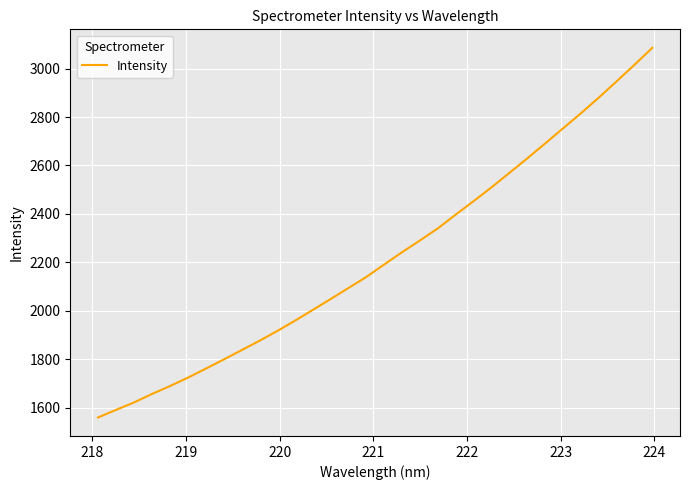

What is the maximum value shown in the chart?

3085.9